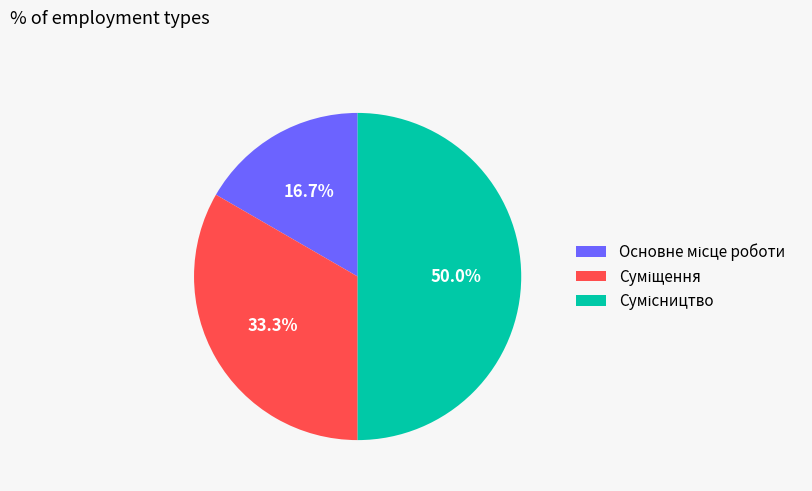

What percentage is the Сумісництво slice, to the nearest percent?

50%